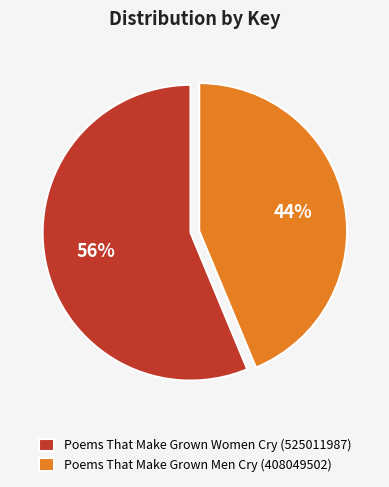

To the nearest percent, what is the combined percentage of Poems That Make Grown Men Cry (408049502) and Poems That Make Grown Women Cry (525011987)?

100%